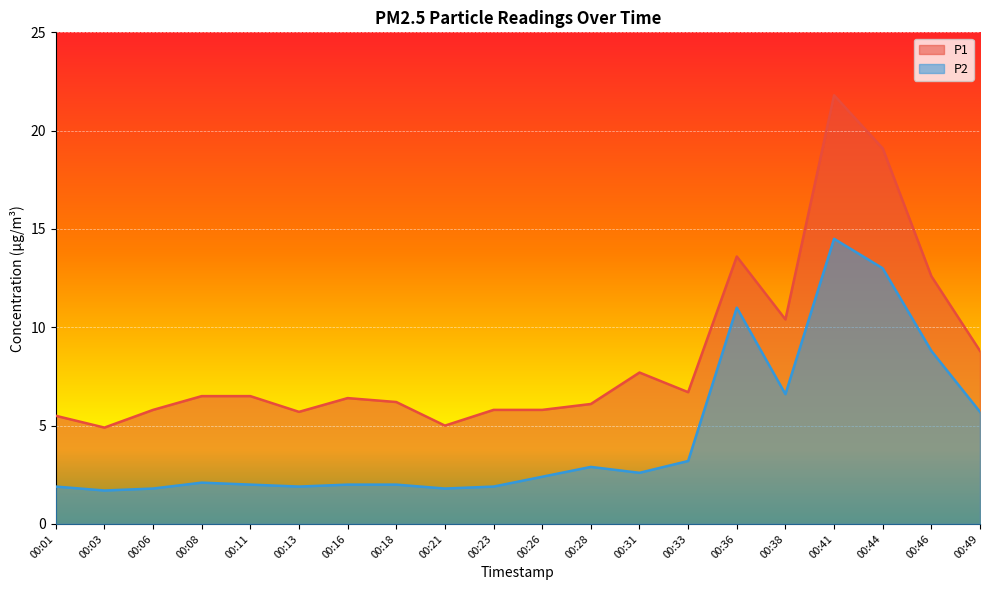

What is the value of the P1 point at the 3rd from the left?

5.8